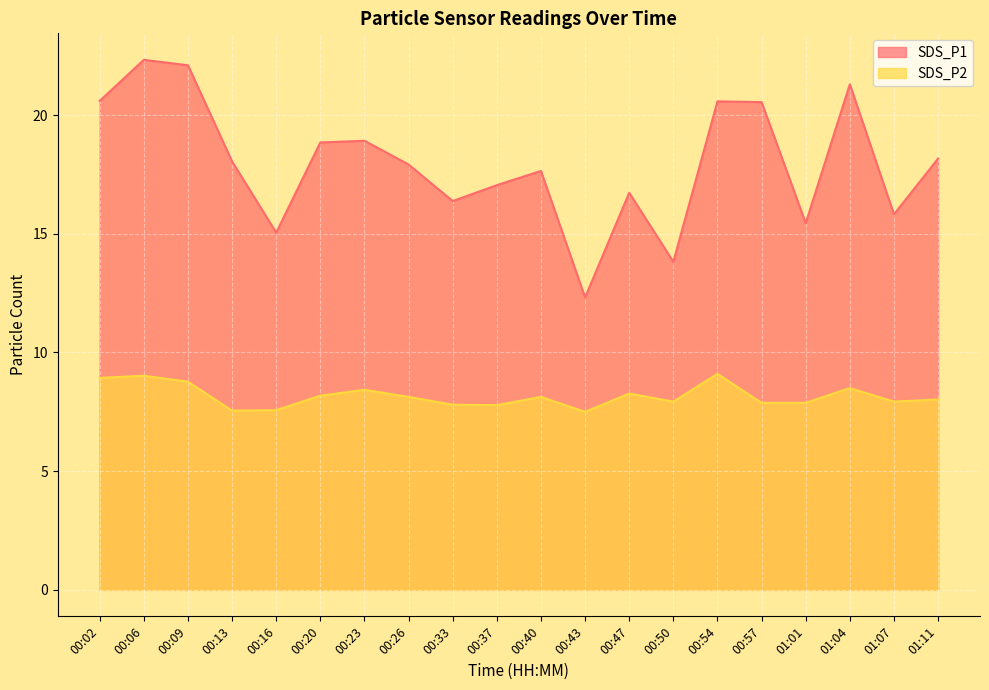

Which series changed the most between 00:20 and 01:11?

SDS_P1